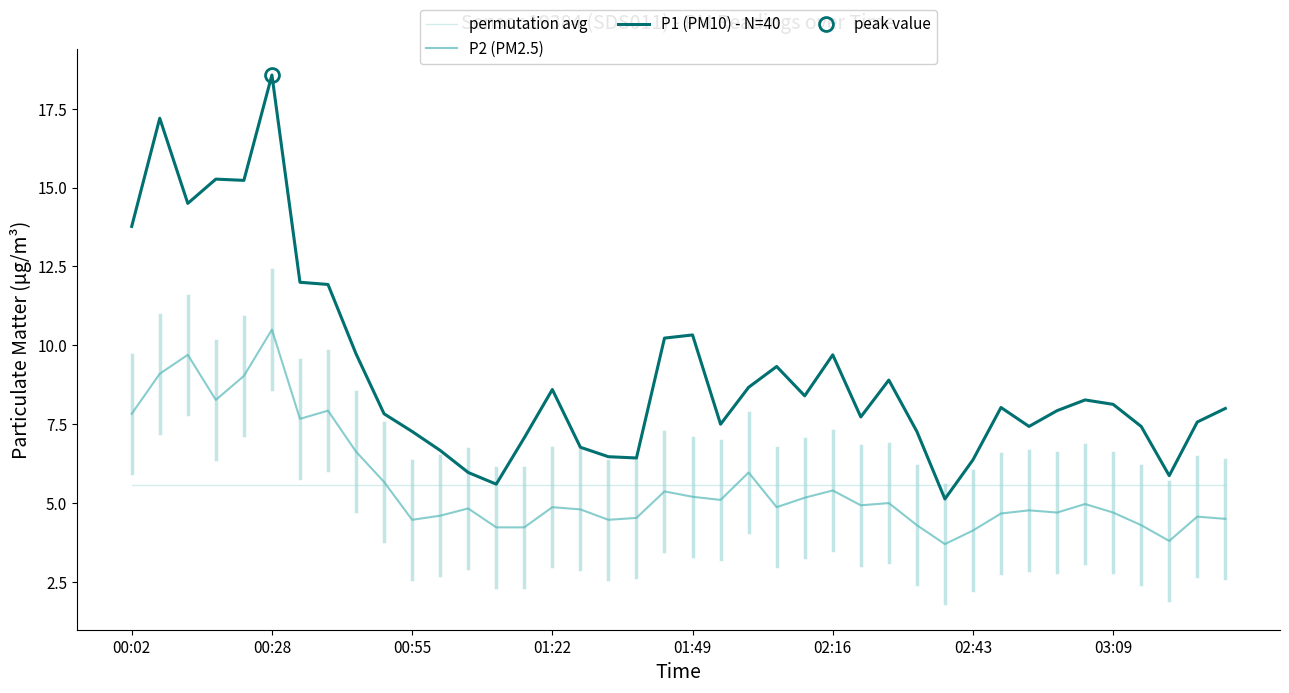

Is it true that permutation avg equals 5.6 at 31?

True